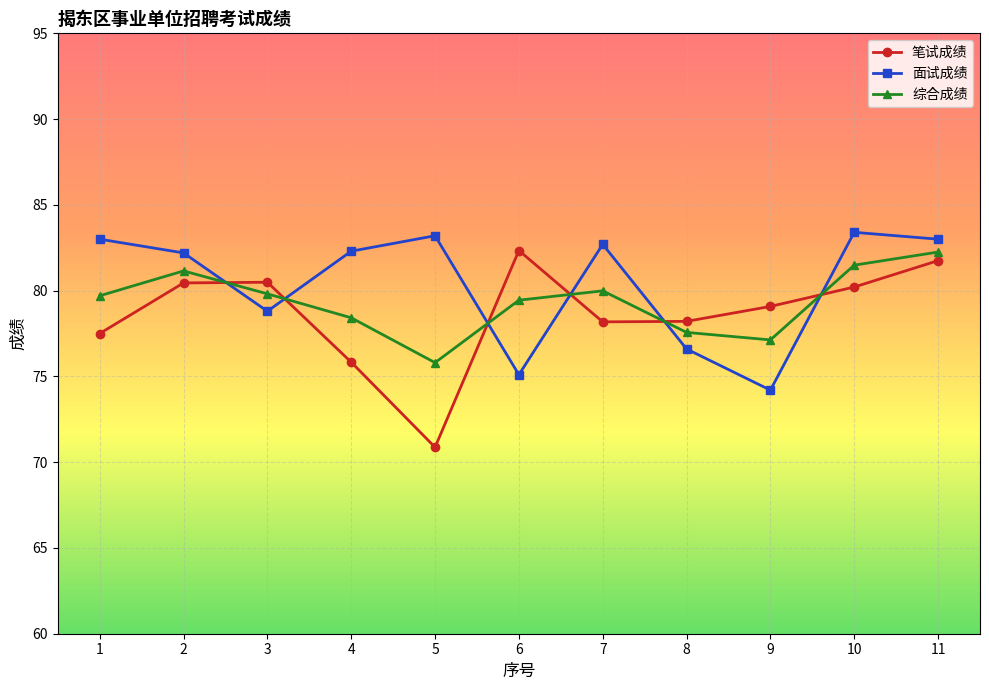

How many intersections are there between 面试成绩 and 综合成绩?

6